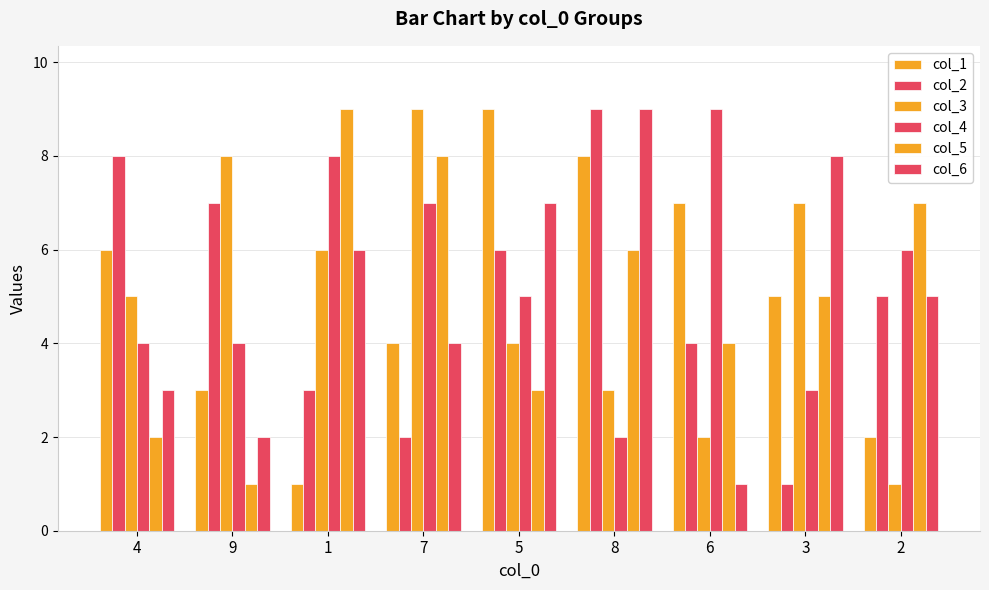

How many data points in col_6 are less than 5?

4